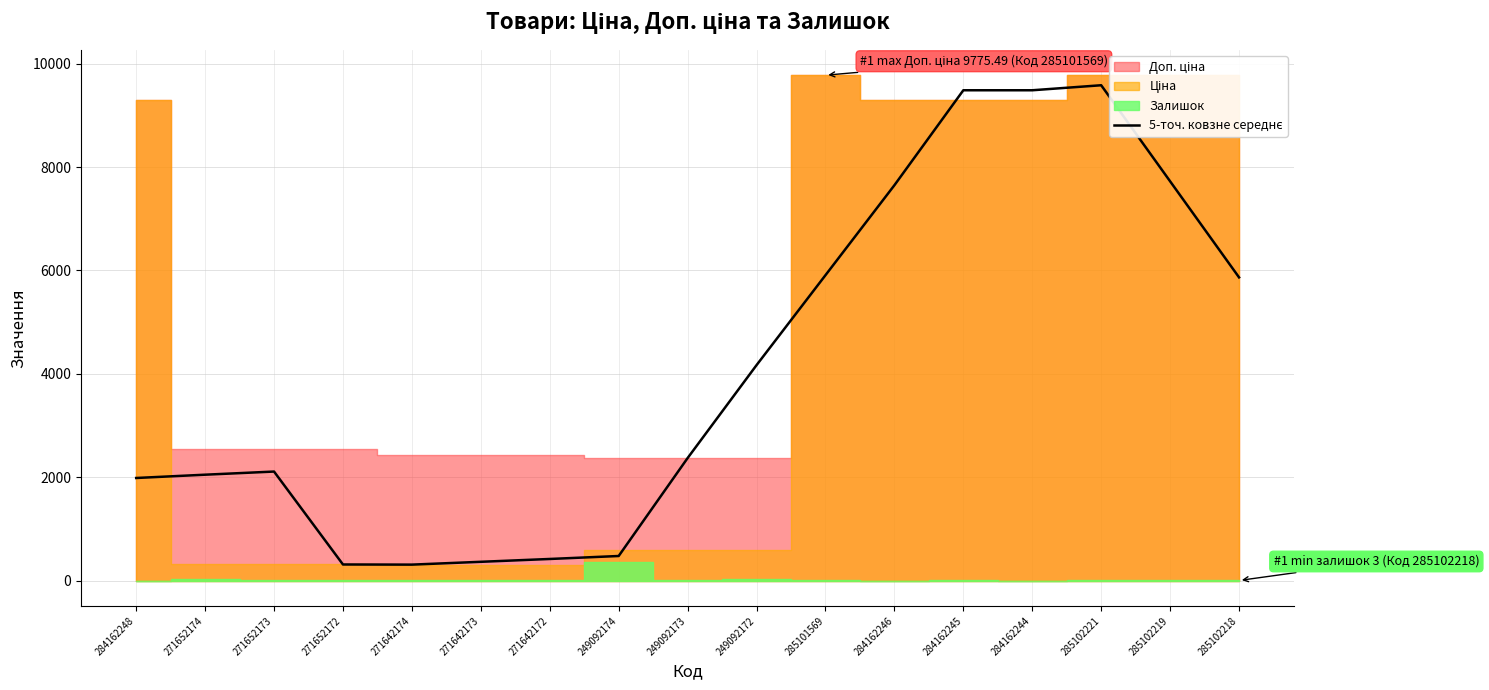

What is the label of the 9th point from the right?

249092173